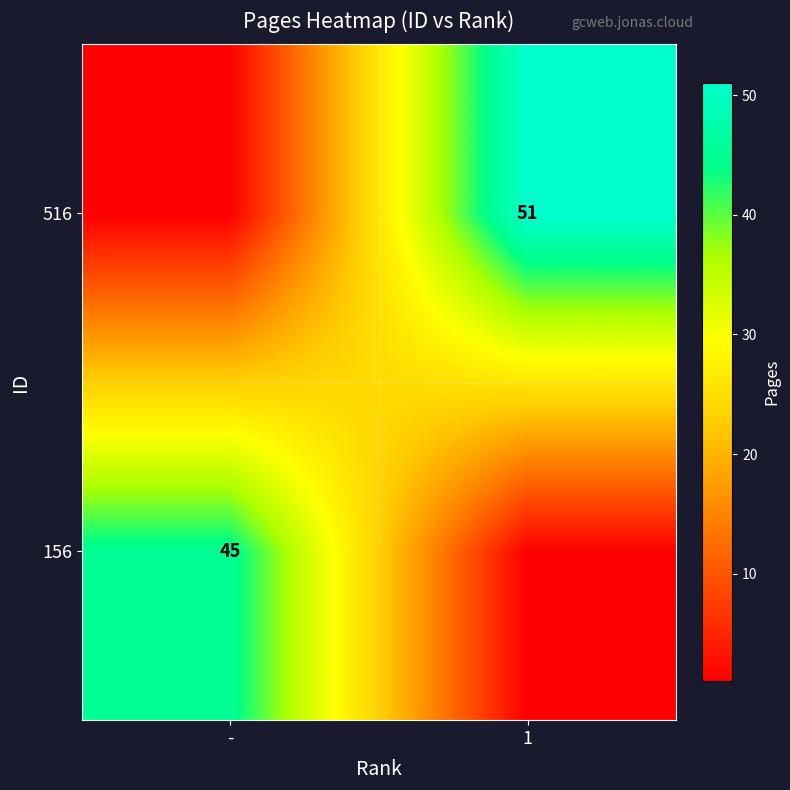

Between - and 1, which is larger?

-